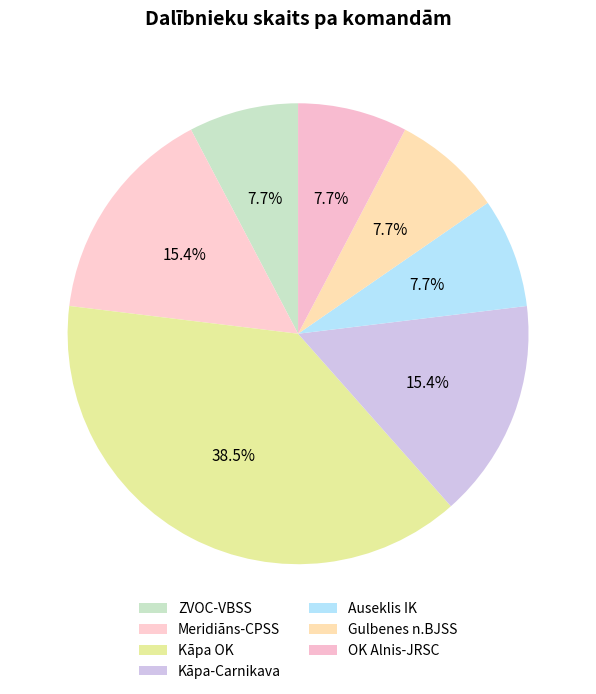

Combined, do Kāpa-Carnikava and Meridiāns-CPSS account for over 50%?

No